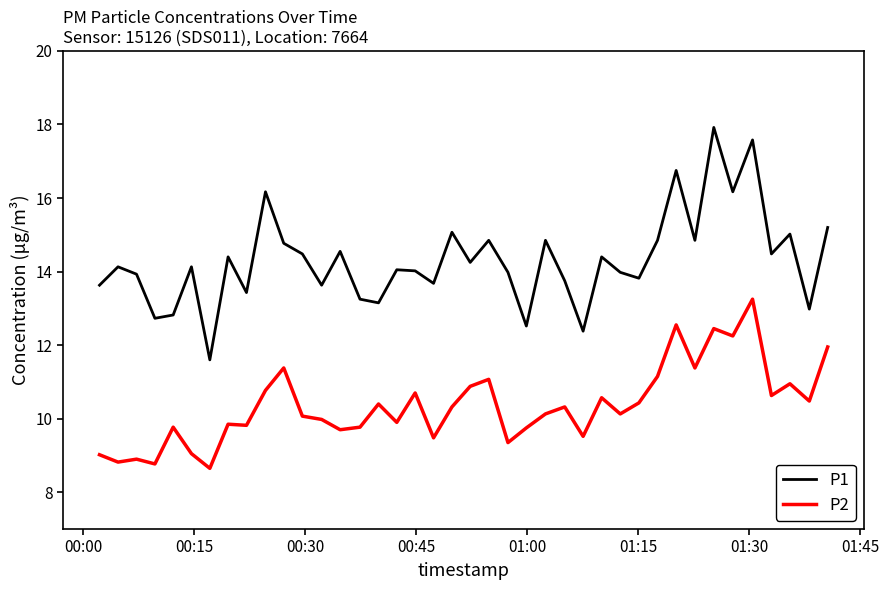

What is the maximum value shown in the chart?

17.9